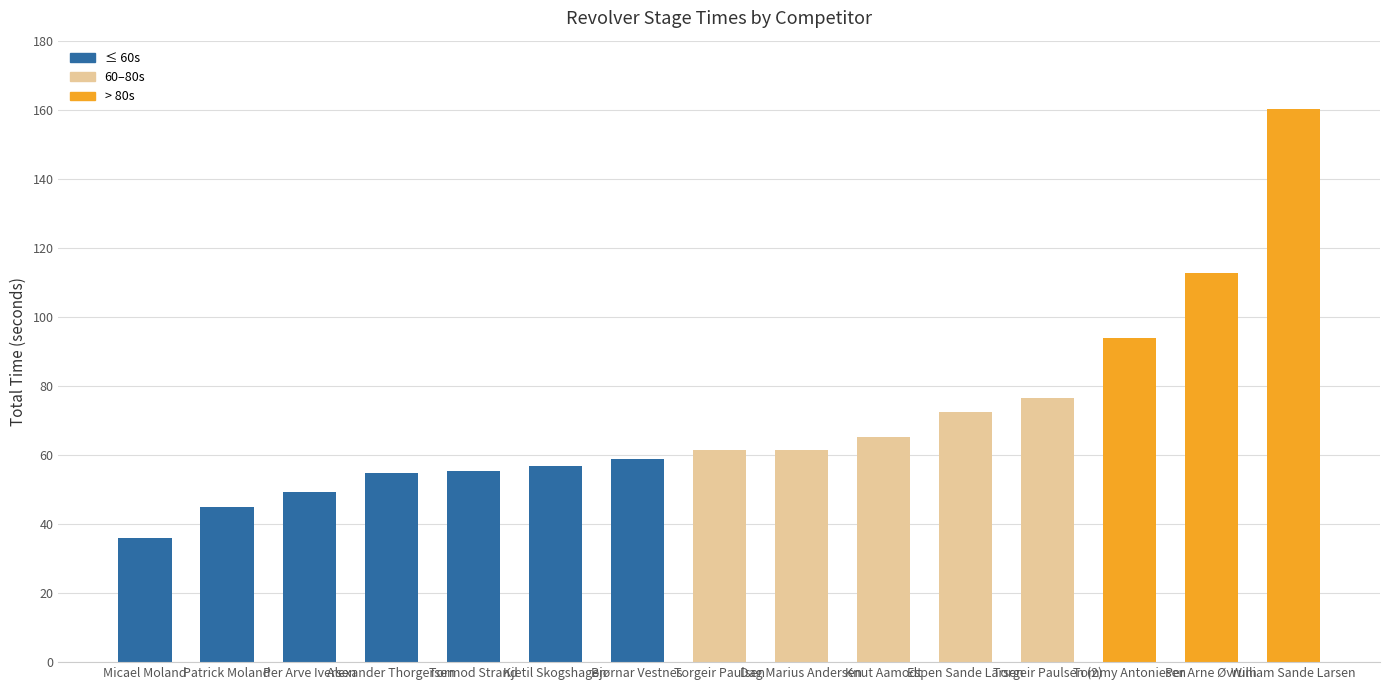

What is the smallest value displayed?

35.8